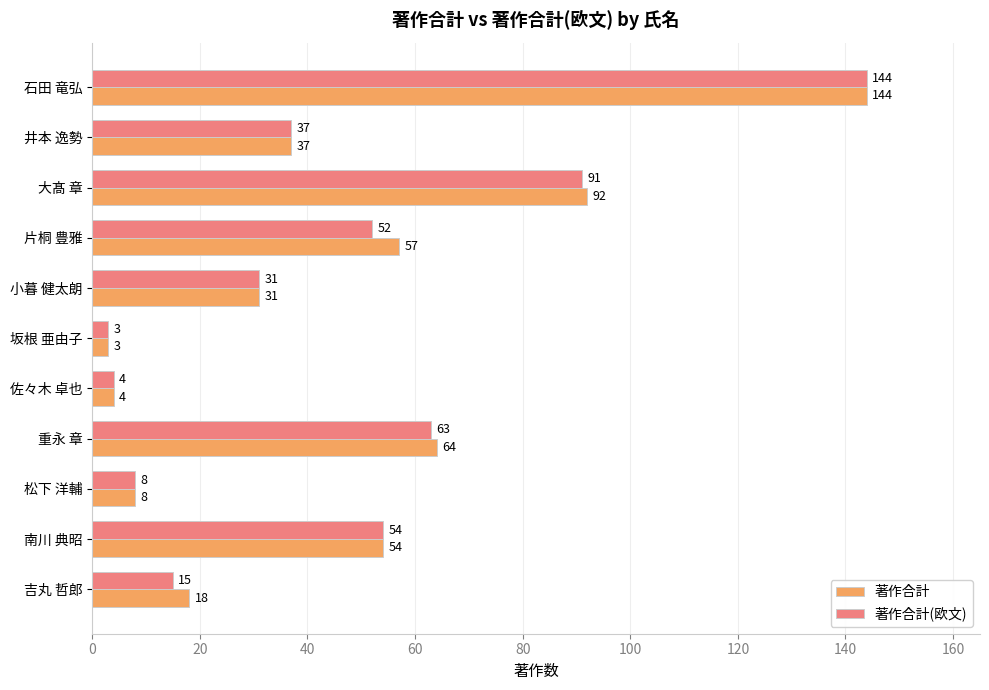

The 著作合計 series shows 3 at 坂根 亜由子. True or false?

True